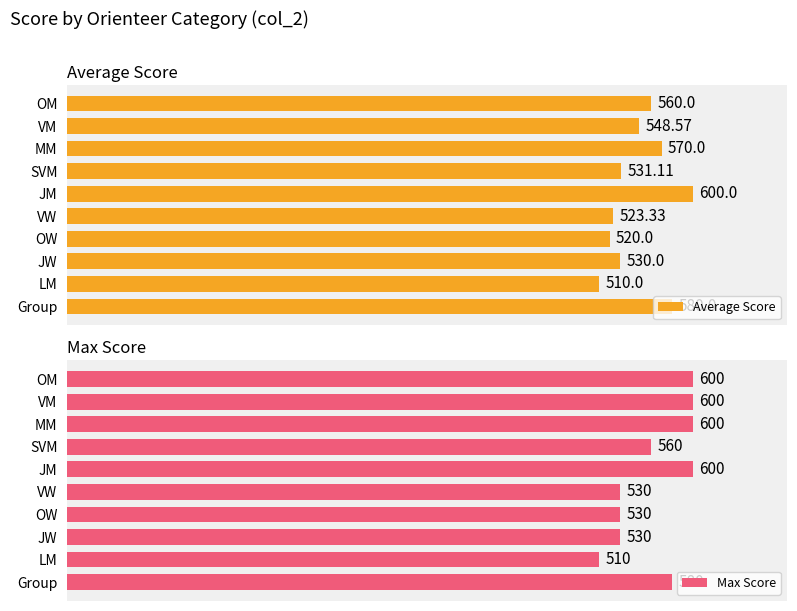

Are the bars grouped side by side (vs. stacked)?

Yes